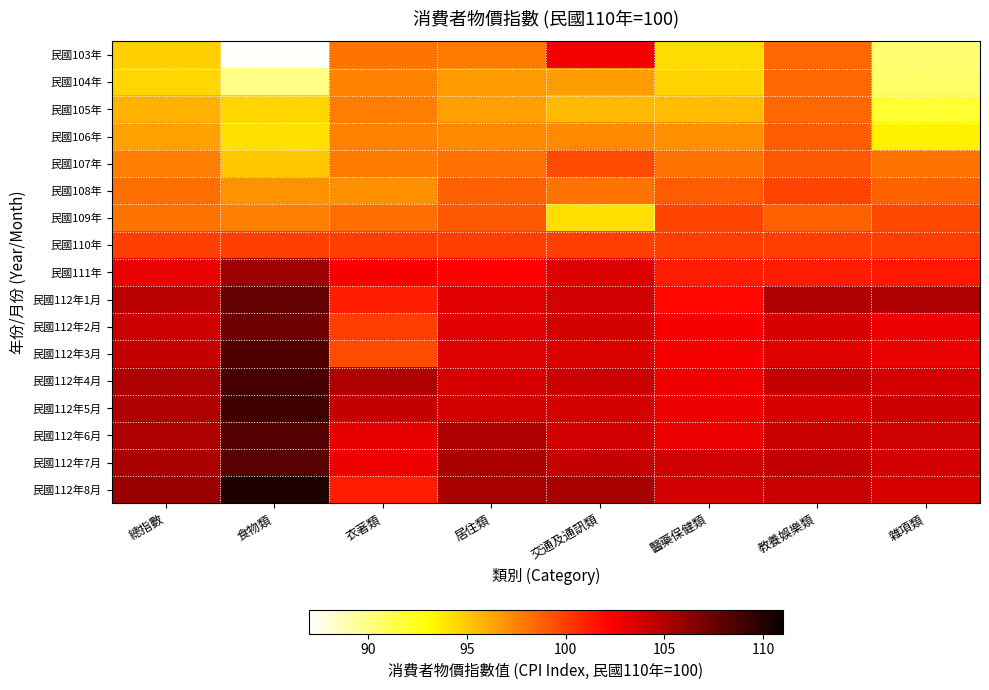

What is the total value across all series at 食物類?

1729.3